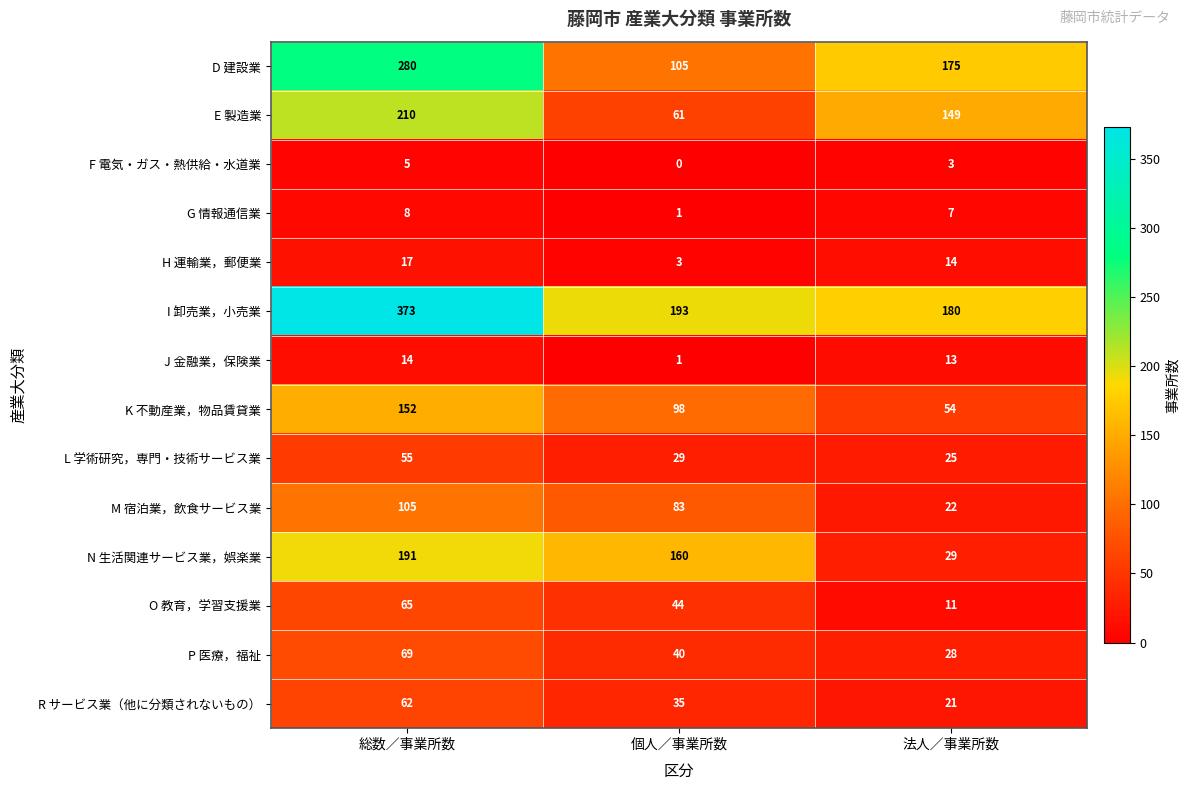

What is the sum of all O 教育，学習支援業 values?

120